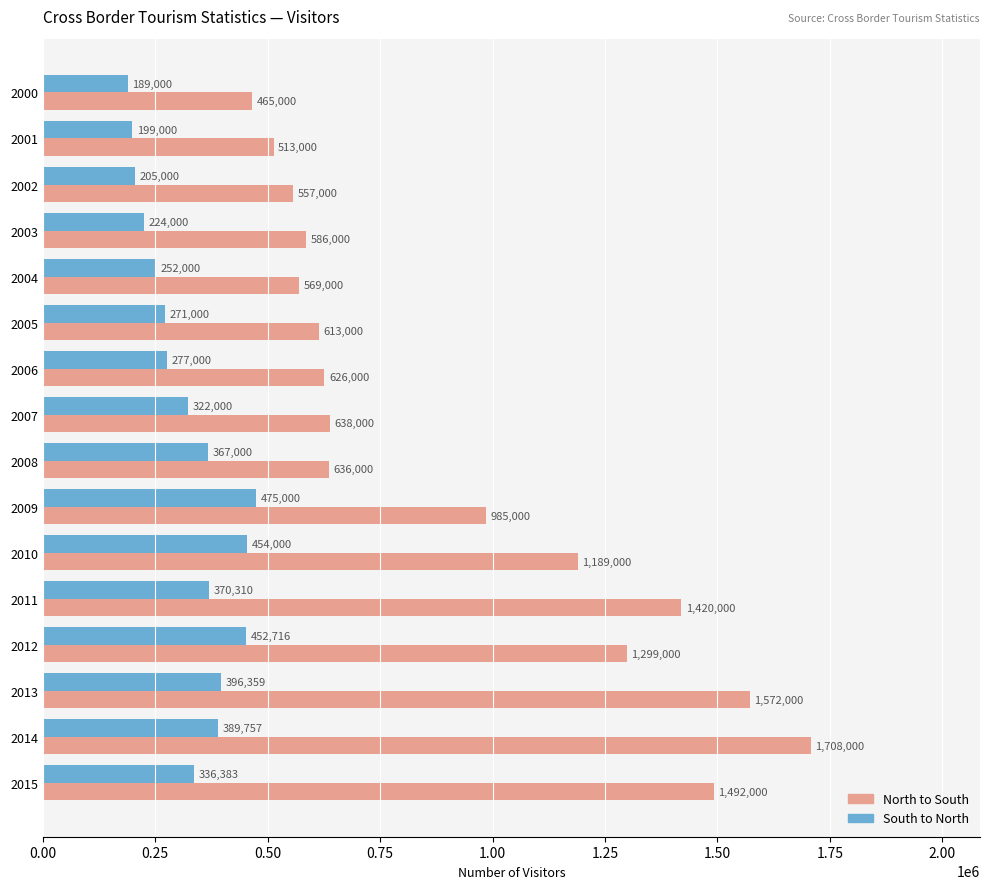

At which category is the sum across all series the highest?

2014